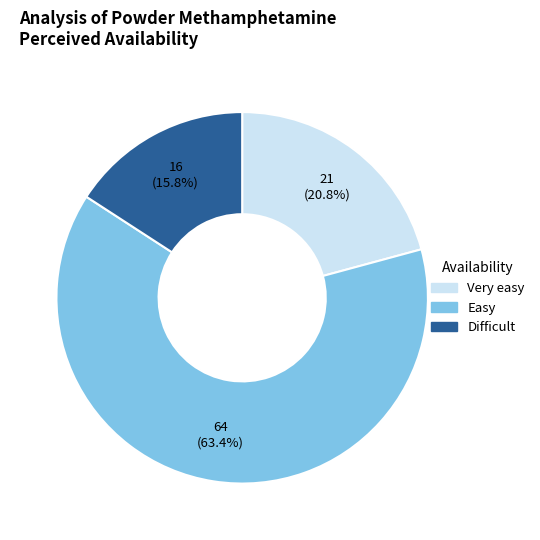

Does any single category account for the majority?

Yes